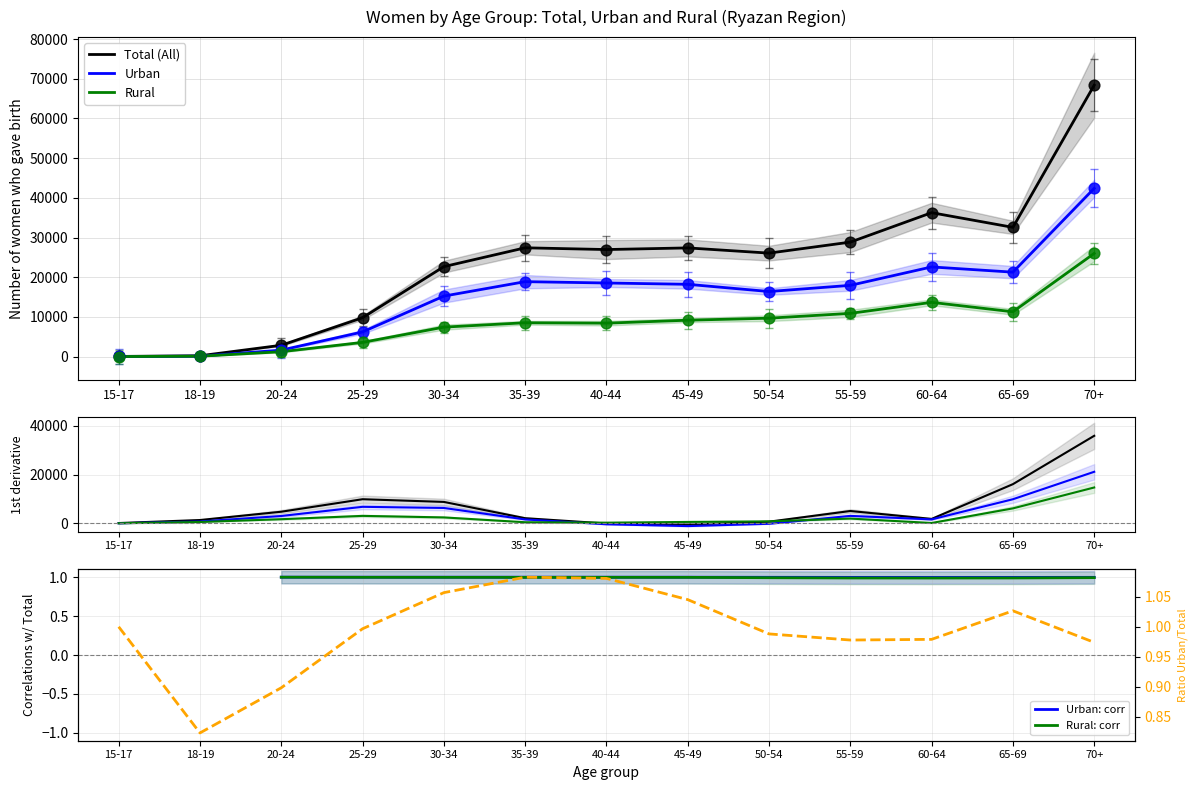

At which category is the sum across all series the highest?

70+